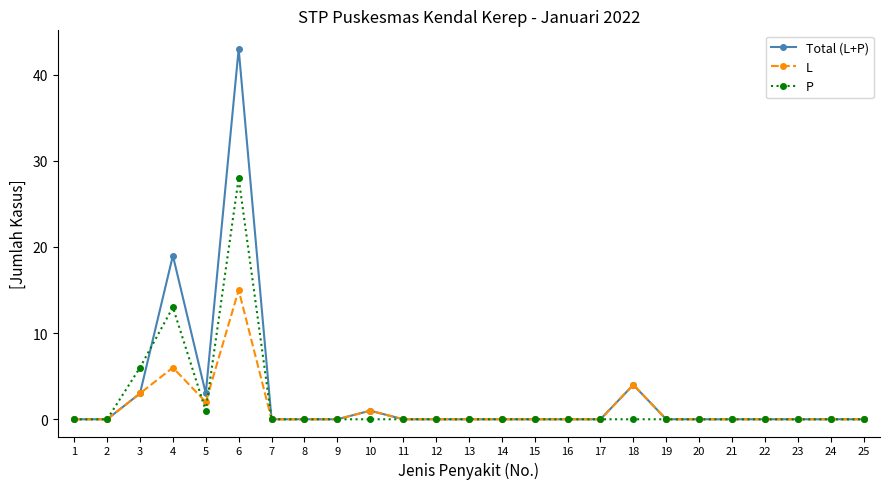

Which series has the widest spread of values?

Total (L+P)